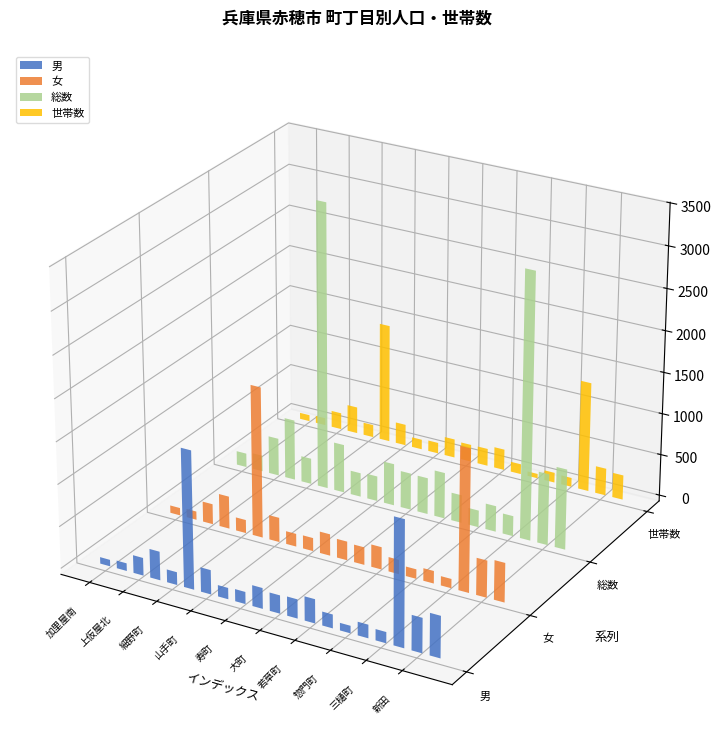

List the series in order of their peak value, highest first.

総数, 女, 男, 世帯数